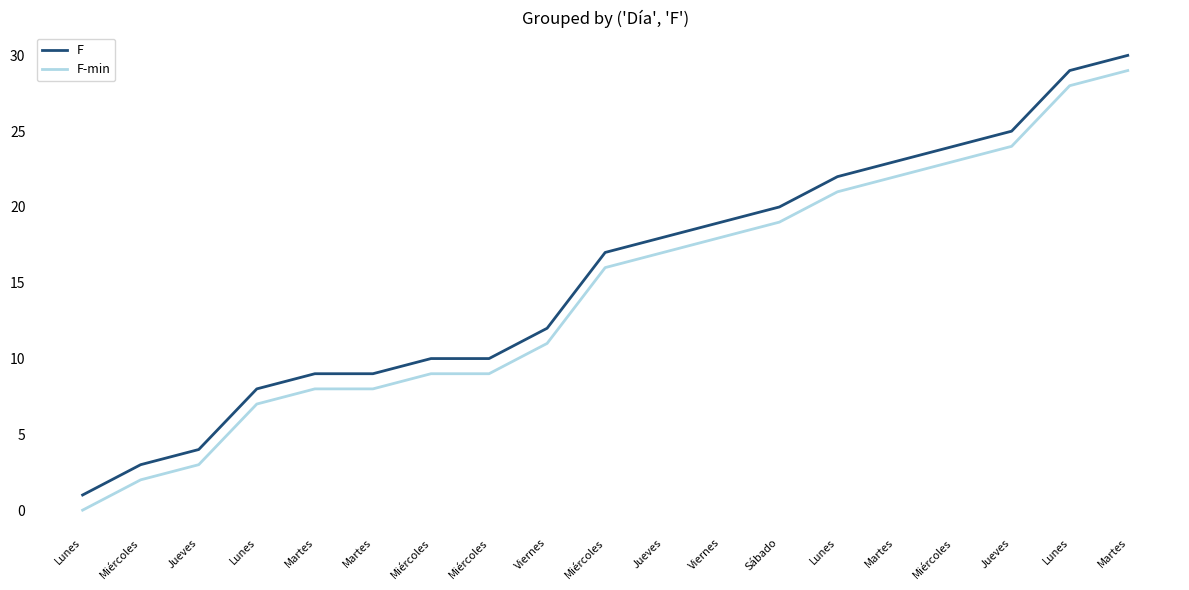

At how many categories does at least one series exceed 5?

16